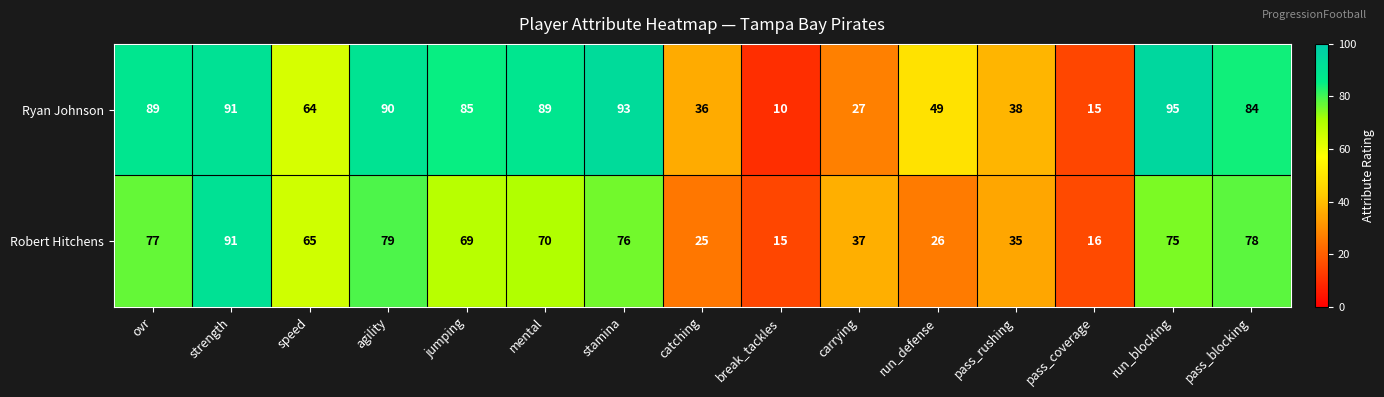

At how many categories does at least one series exceed 39?

10